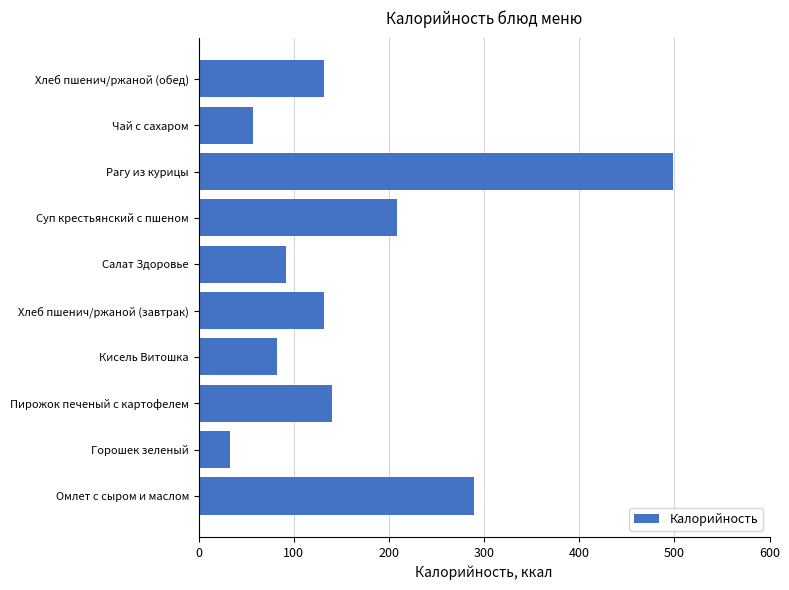

The chart shows a value of 132.3 at Хлеб пшенич/ржаной (обед). True or false?

True